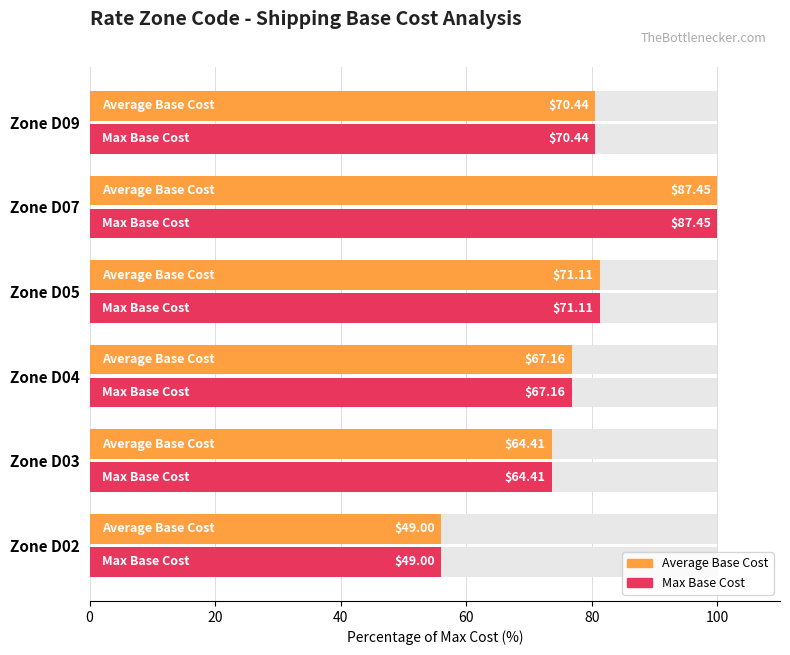

What is the minimum value for Max Base Cost?

56.0